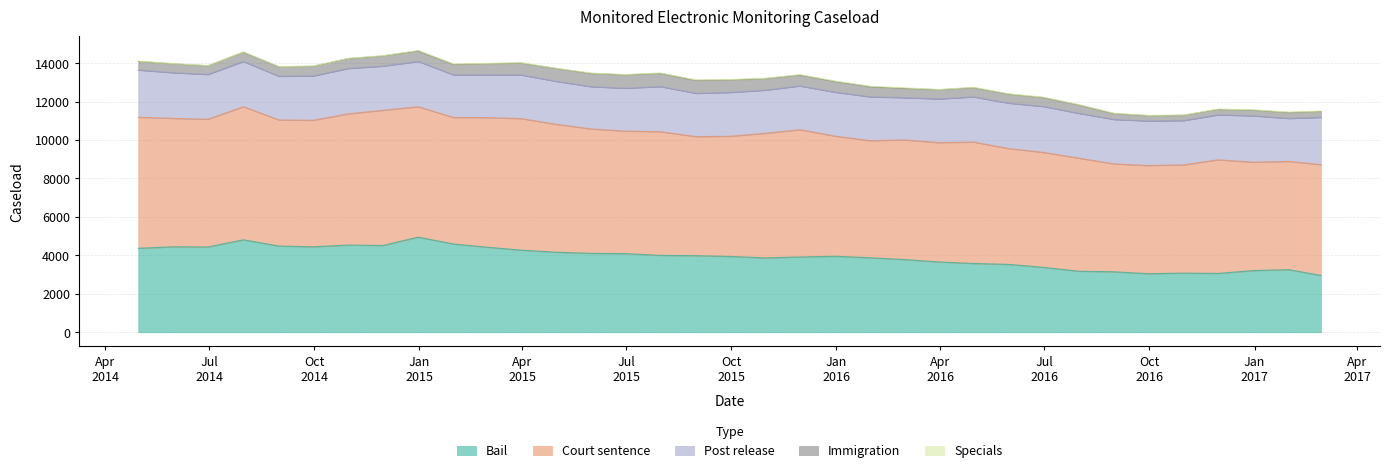

How many lines are shown in the chart?

5